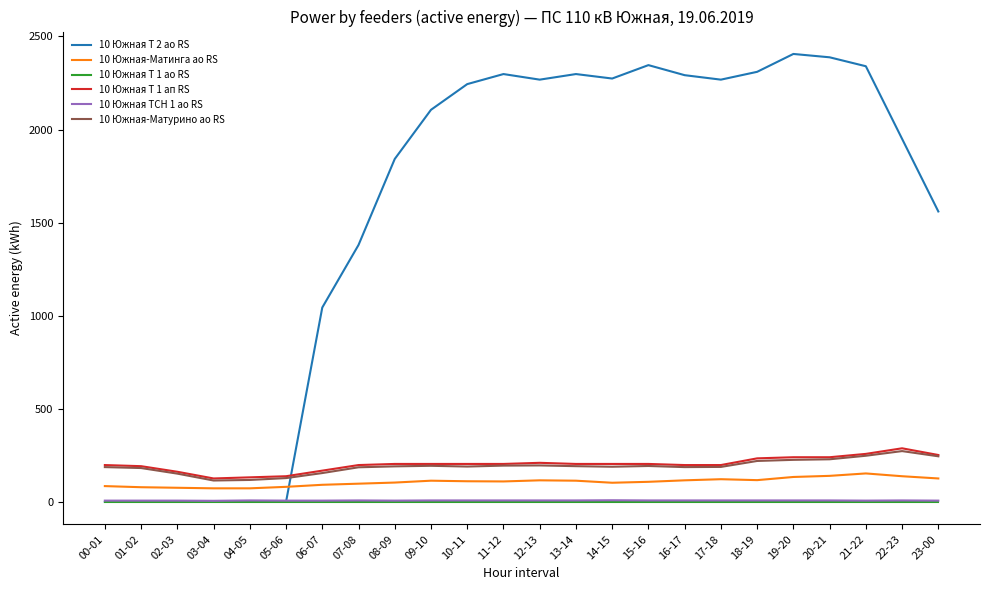

What is the total value across all series at 04-05?

331